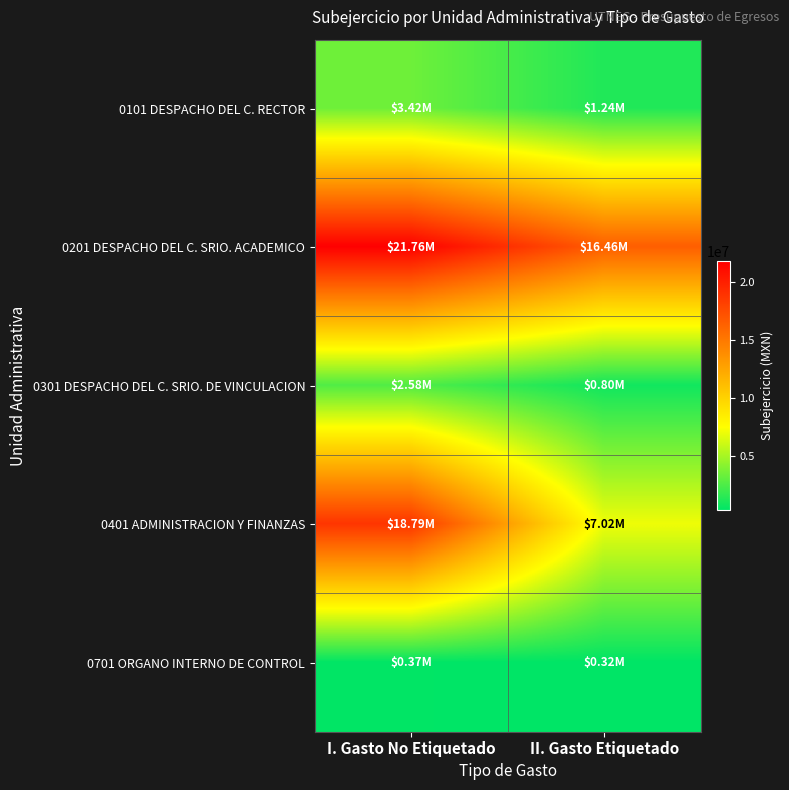

Which category has the lowest value across all series?

II. Gasto Etiquetado